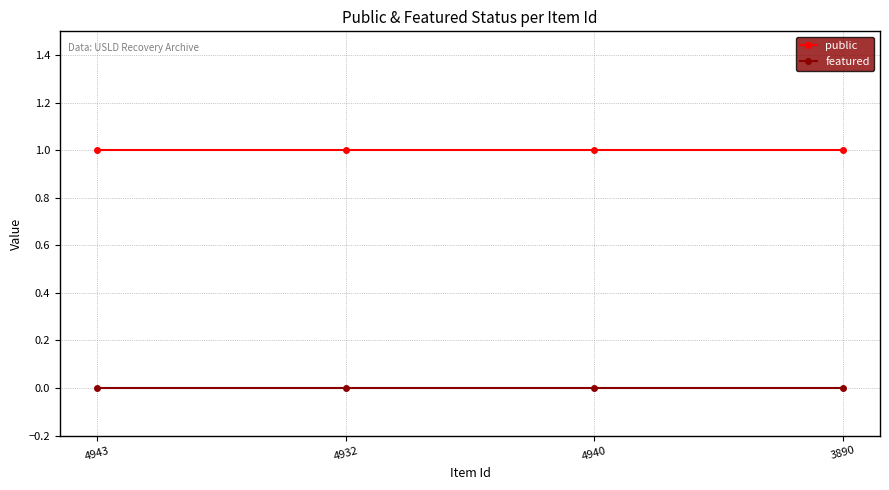

What is the label of the 1st point from the left?

4943